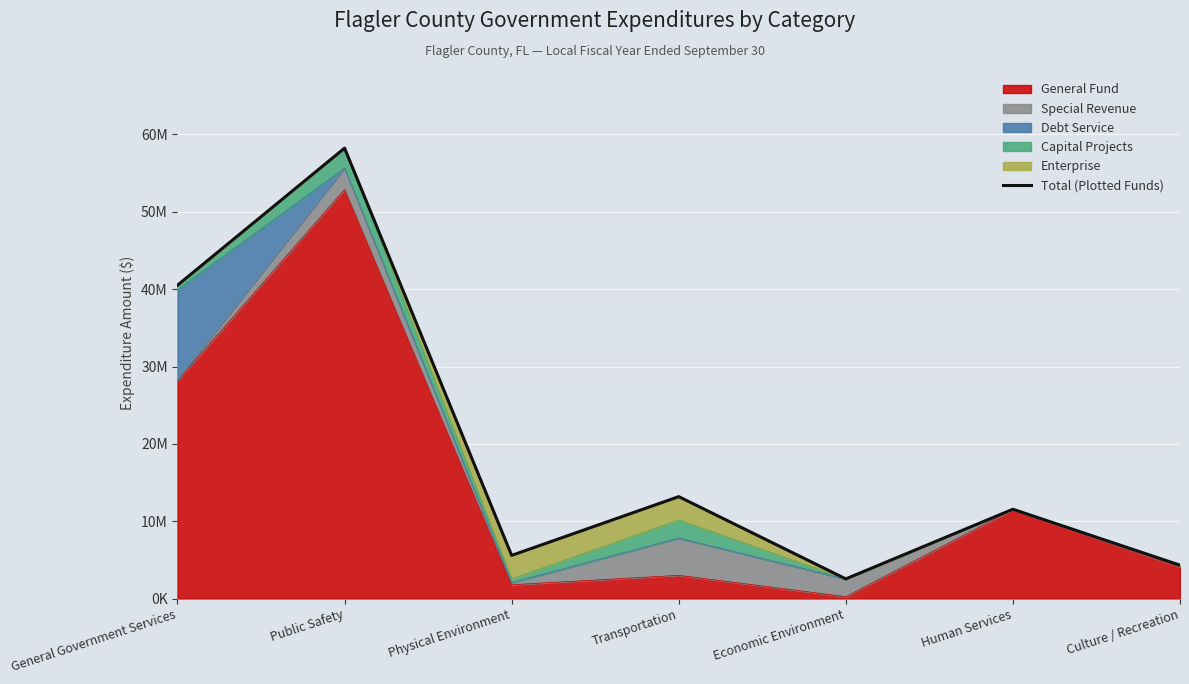

At which label is the value closest to 30397674?

General Government Services